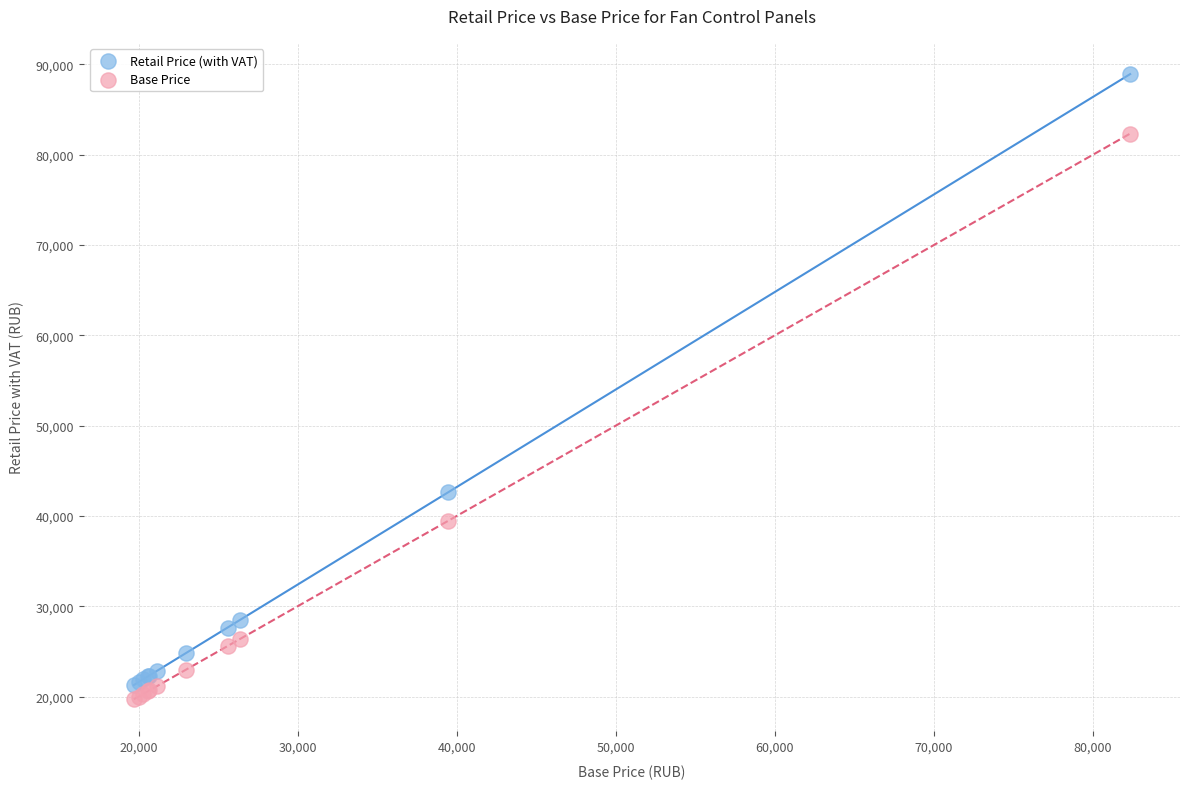

In the Base Price series, what Y value is closest to 51015?

39479.0